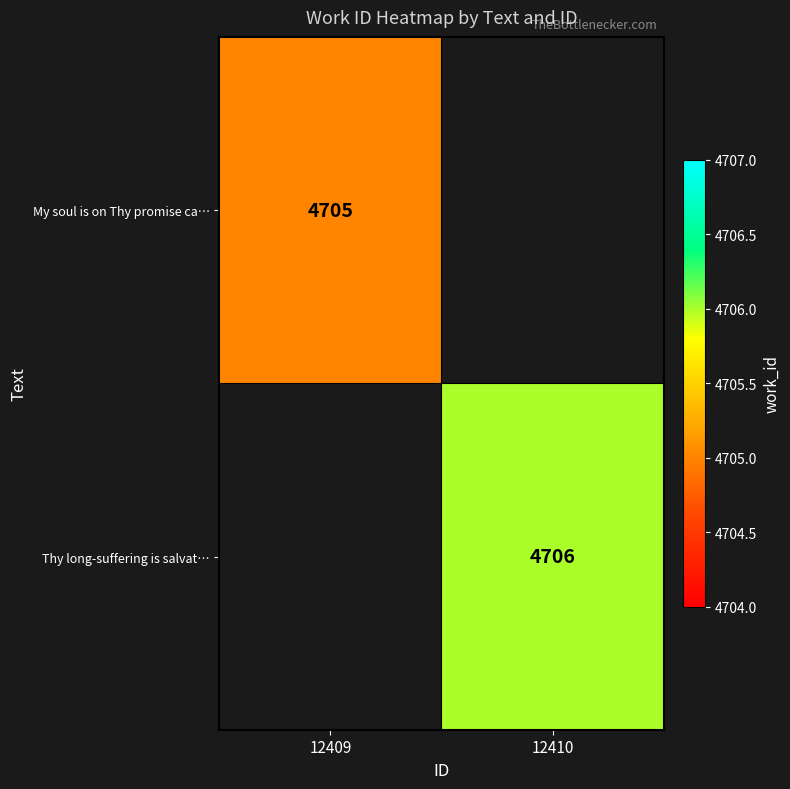

The Thy long-suffering is salvat… series shows 7929 at 12410. True or false?

False